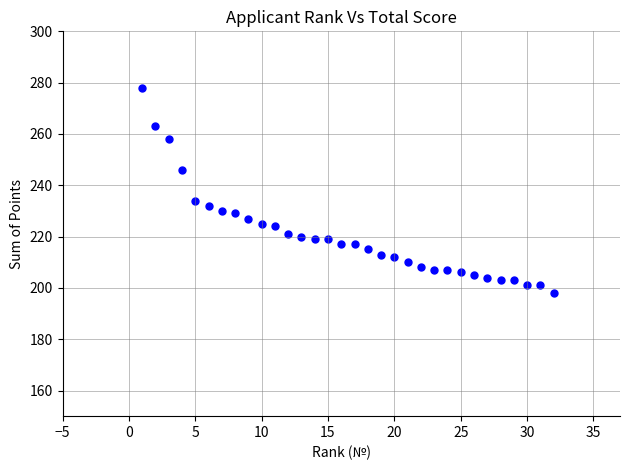

What is the range of Y values (max minus min)?

80